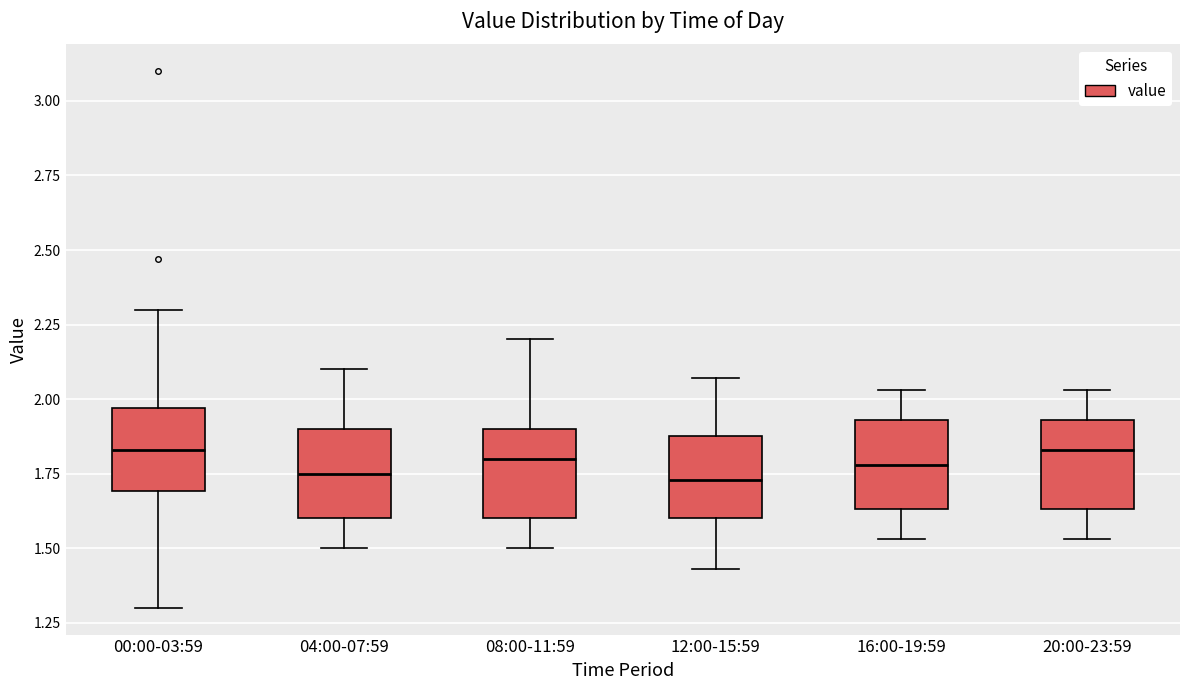

Reading left to right, transcribe this box plot: for each box, give where its median line is, the range the box spans, and where its two whiskers end, as read against the y-axis. The values are not printed on the chart, so give them approximately, as read against the axis.

00:00-03:59: median 1.85, box 1.70 to 1.95, whiskers 1.30 to 2.30
04:00-07:59: median 1.75, box 1.60 to 1.90, whiskers 1.50 to 2.10
08:00-11:59: median 1.80, box 1.60 to 1.90, whiskers 1.50 to 2.20
12:00-15:59: median 1.75, box 1.60 to 1.90, whiskers 1.45 to 2.05
16:00-19:59: median 1.80, box 1.65 to 1.95, whiskers 1.55 to 2.05
20:00-23:59: median 1.85, box 1.65 to 1.95, whiskers 1.55 to 2.05